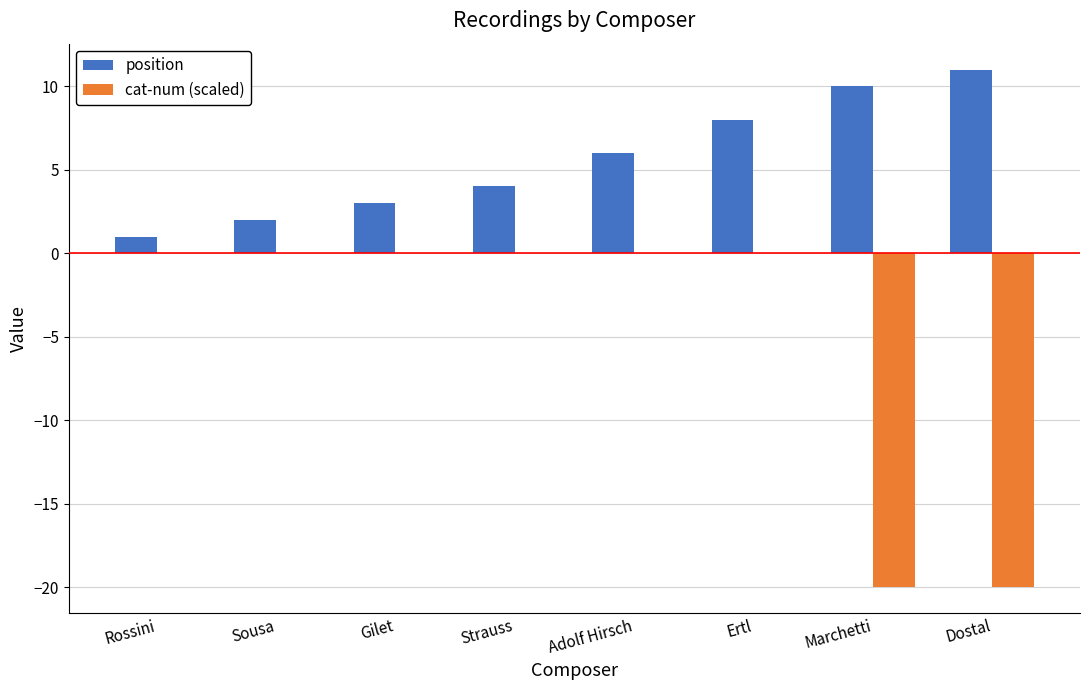

Which series changed the most between Gilet and Dostal?

cat-num (scaled)